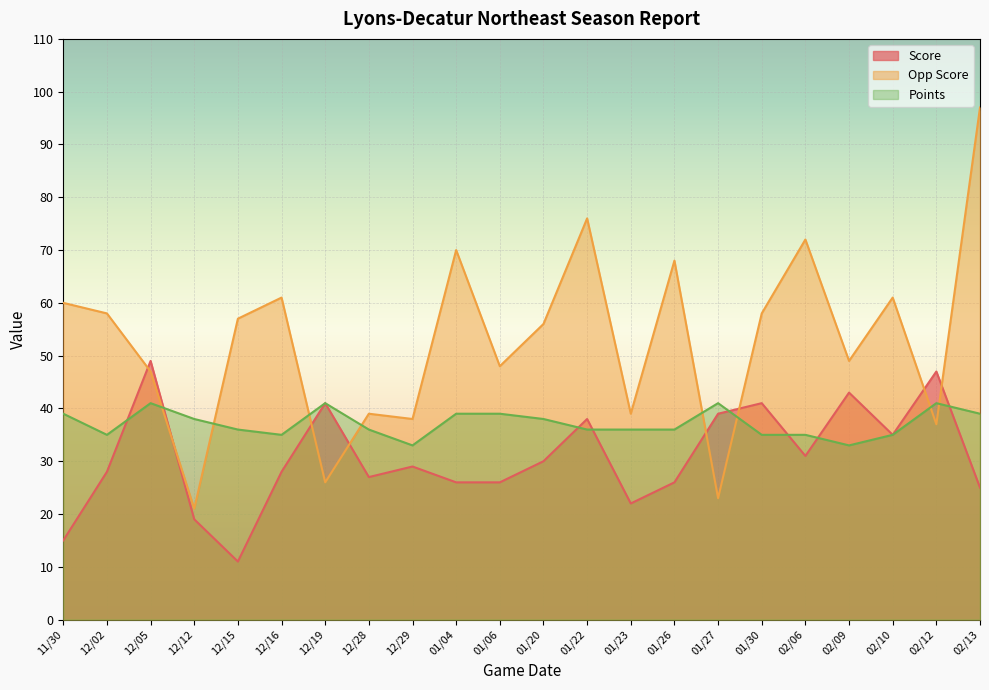

What are all the series names shown in the legend?

Score, Opp Score, Points